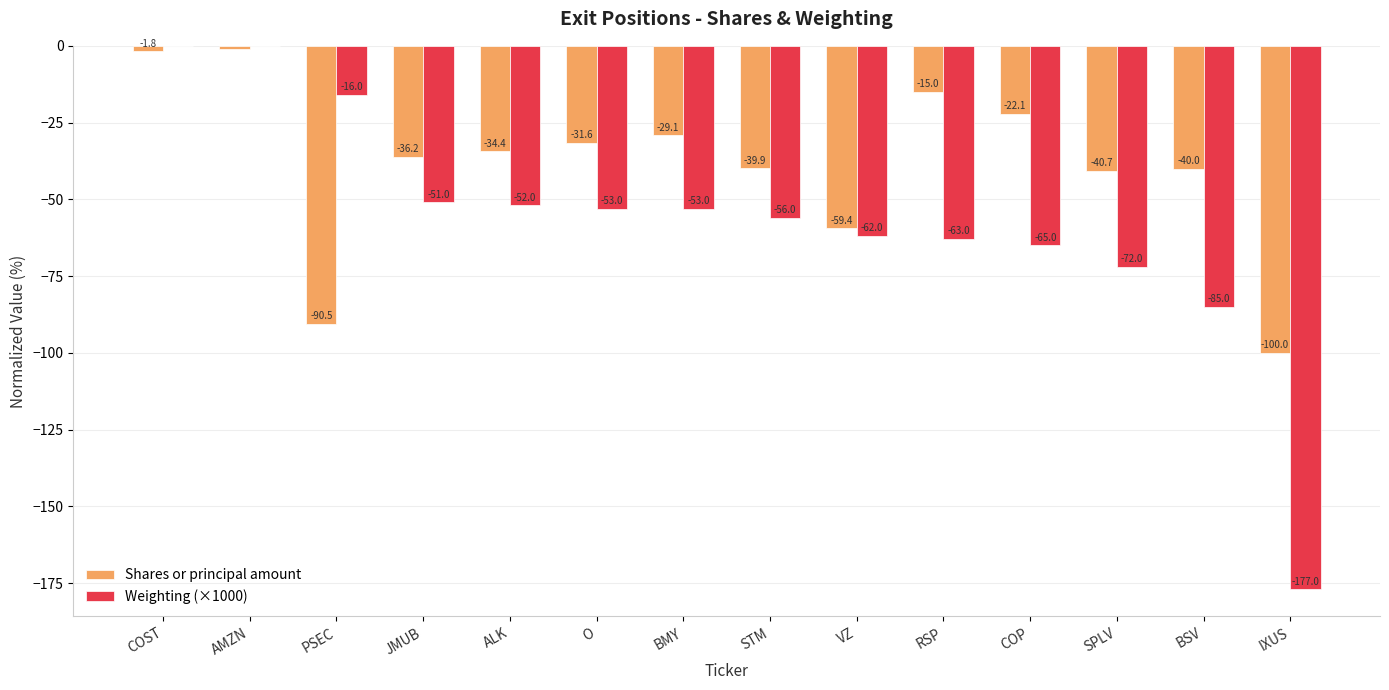

At which category is the sum across all series the highest?

AMZN